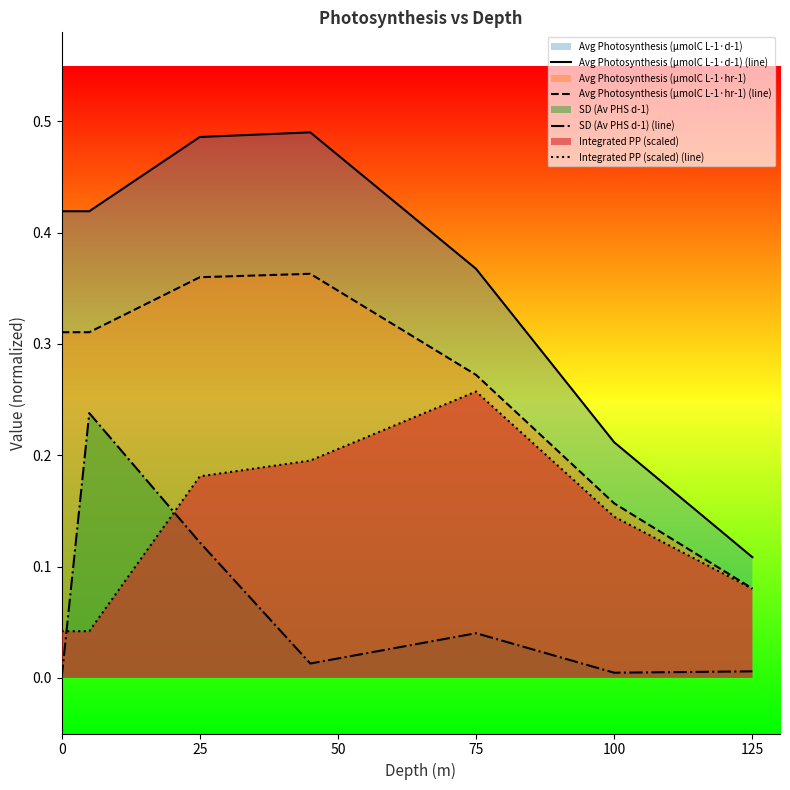

True or false: Avg Photosynthesis (µmolC L-1·hr-1) (line) and Integrated PP (scaled) (line) cross at least once.

False